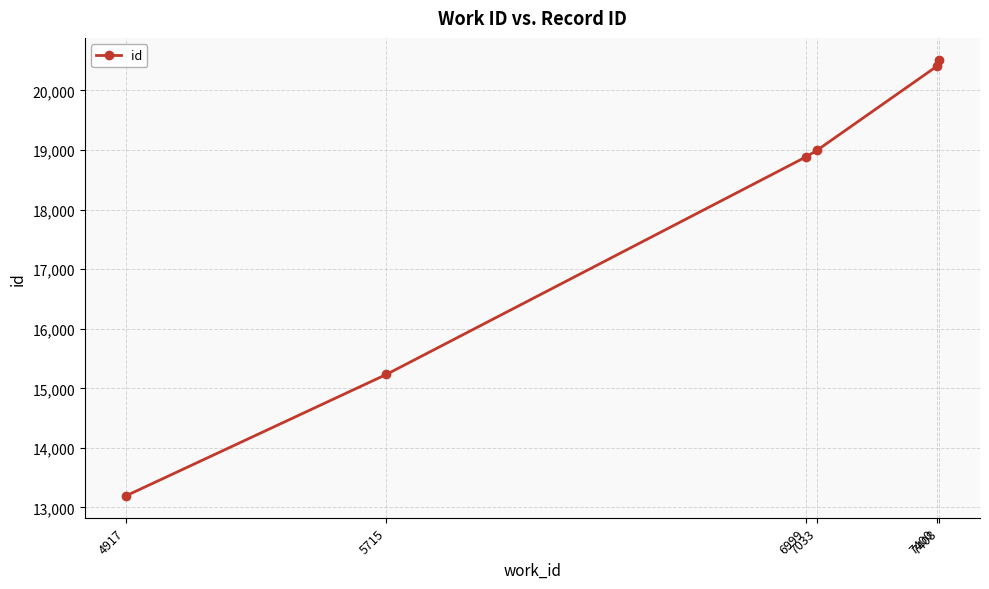

Reading left to right, list all the values displayed in this chart.

13192	15232	18882	18993	20404	20516